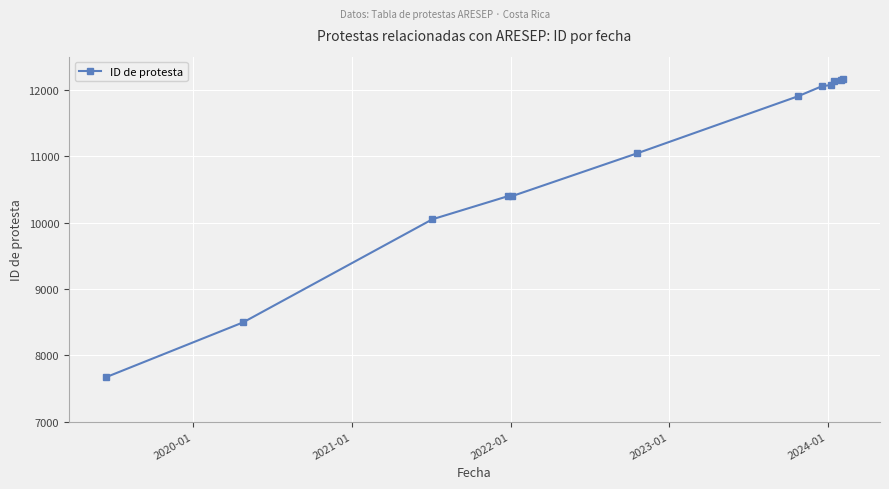

What is the average value?

10878